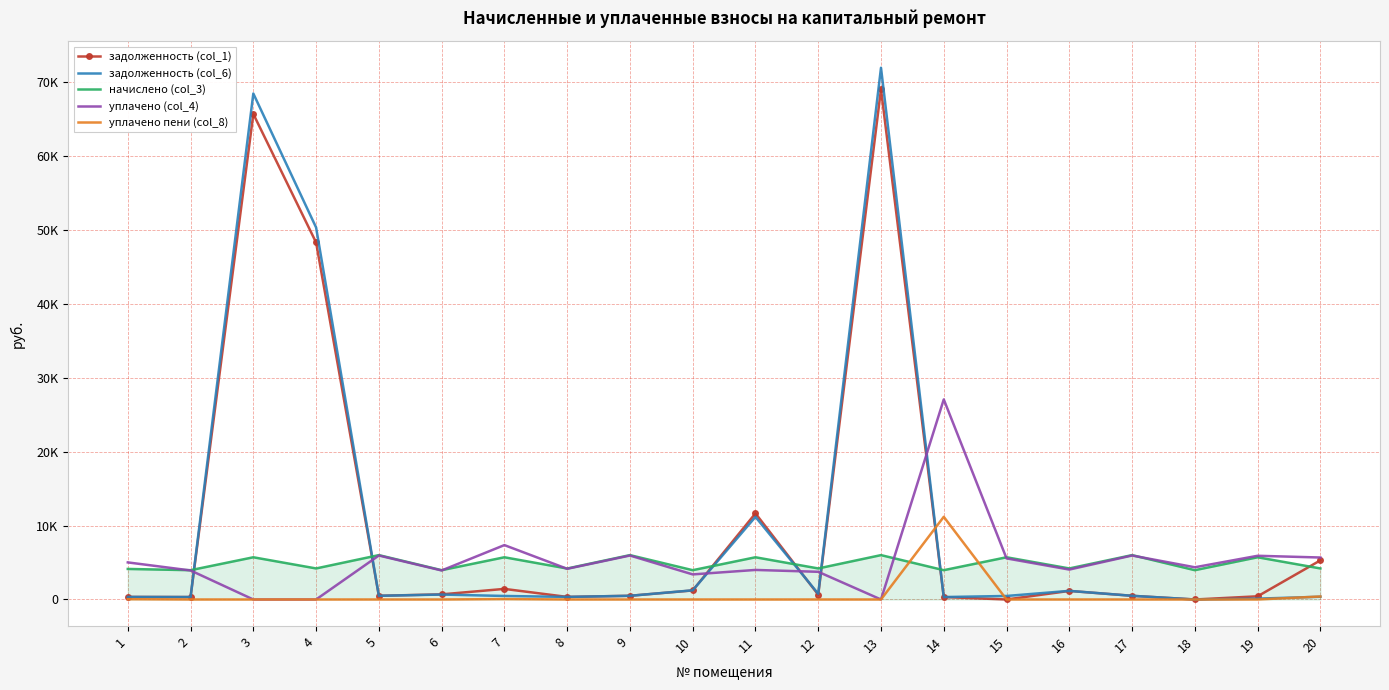

Between 11 and 16, which is larger?

11